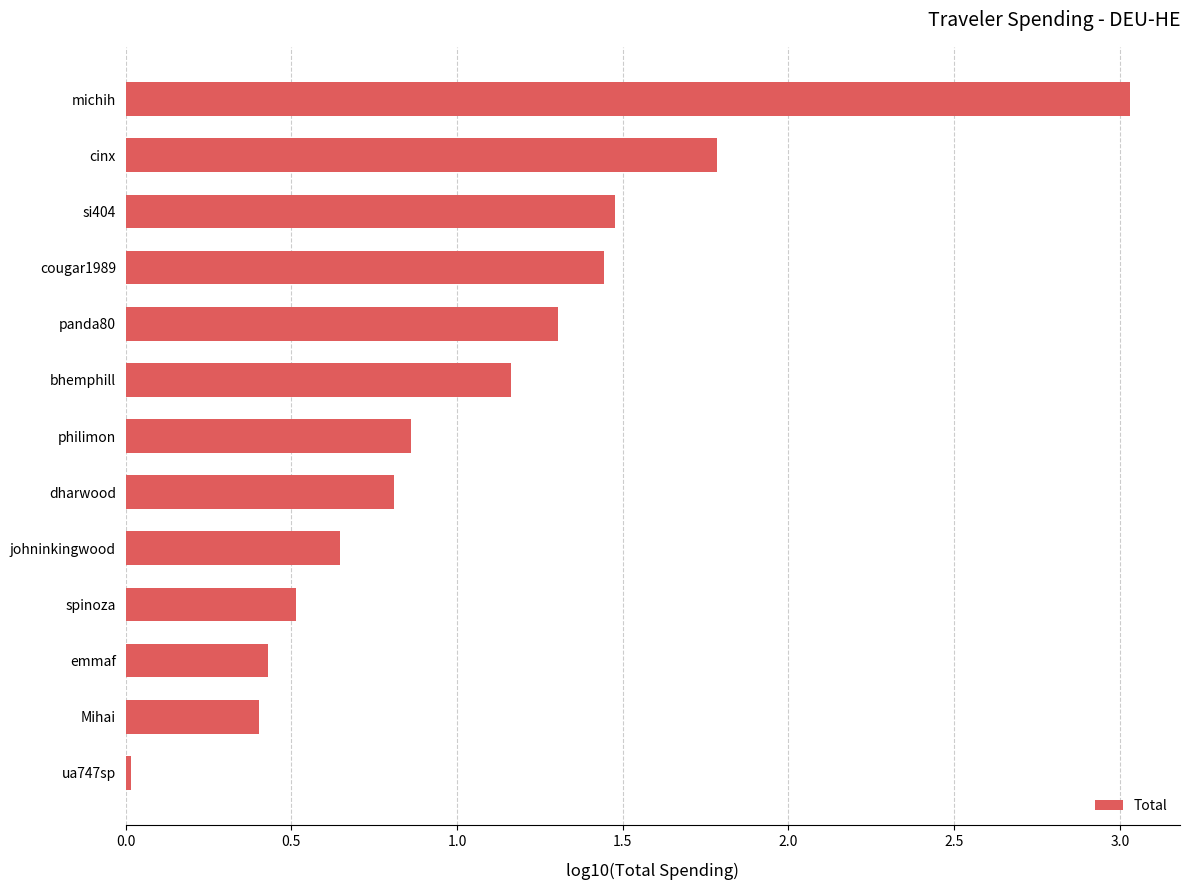

Rank the categories by value from highest to lowest.

michih, cinx, si404, cougar1989, panda80, bhemphill, philimon, dharwood, johninkingwood, spinoza, emmaf, Mihai, ua747sp